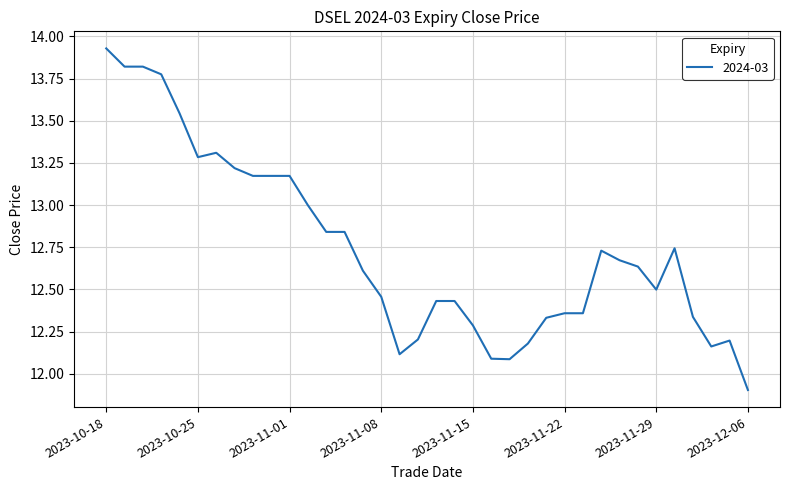

How many values exceed 12?

35